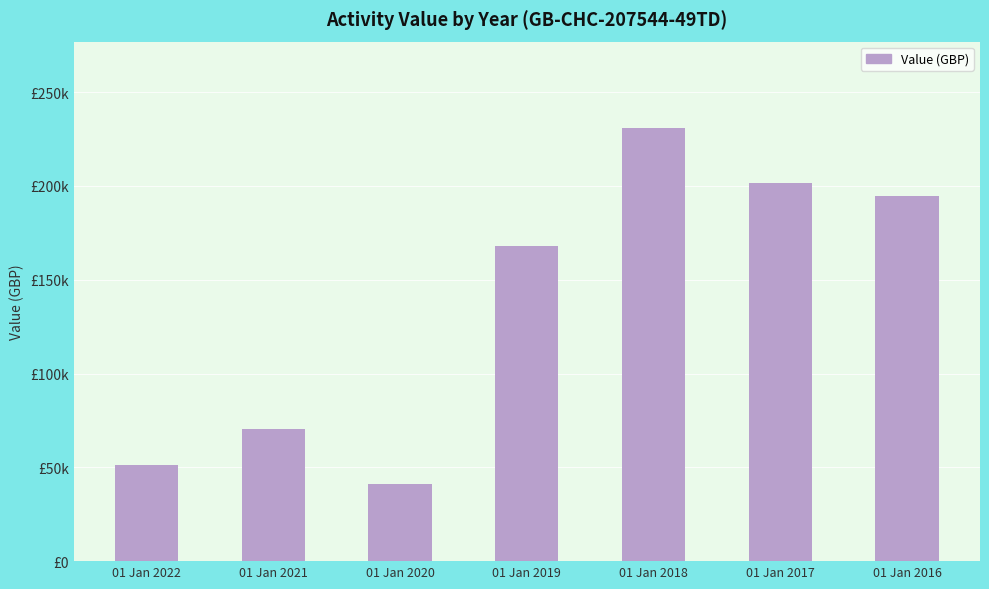

What is the sum of the values at 01 Jan 2017 and 01 Jan 2021?

271857